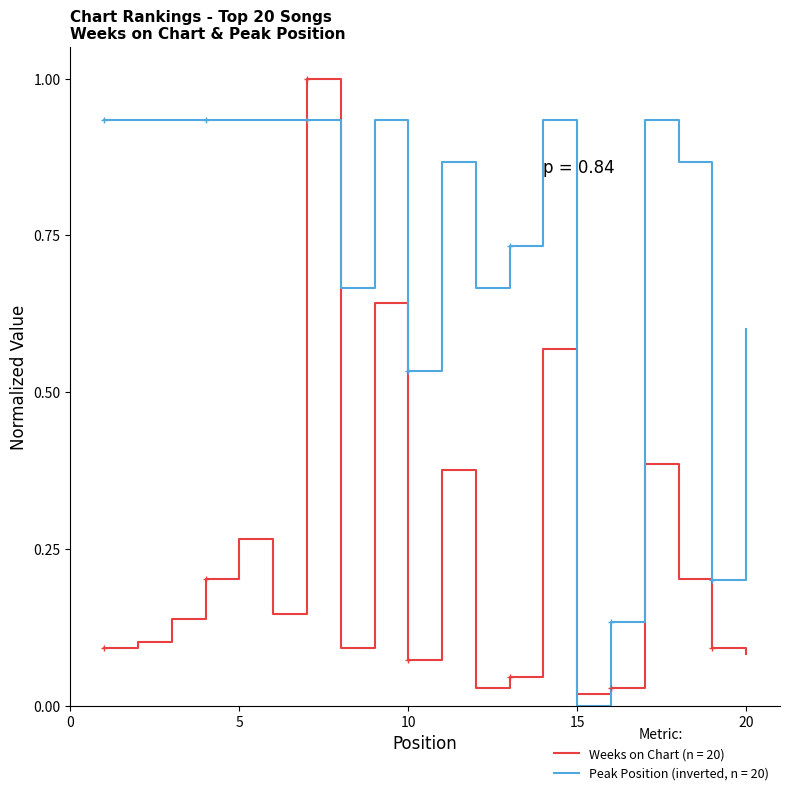

True or false: Weeks on Chart (n = 20) and Peak Position (inverted, n = 20) intersect in this chart.

True